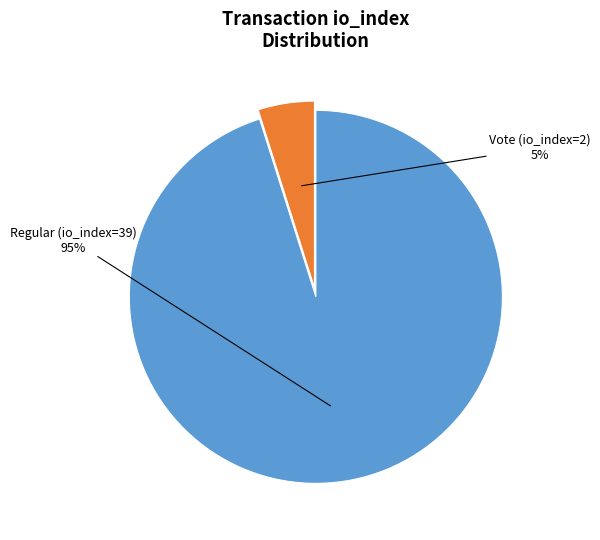

How many slices are in this pie chart?

2